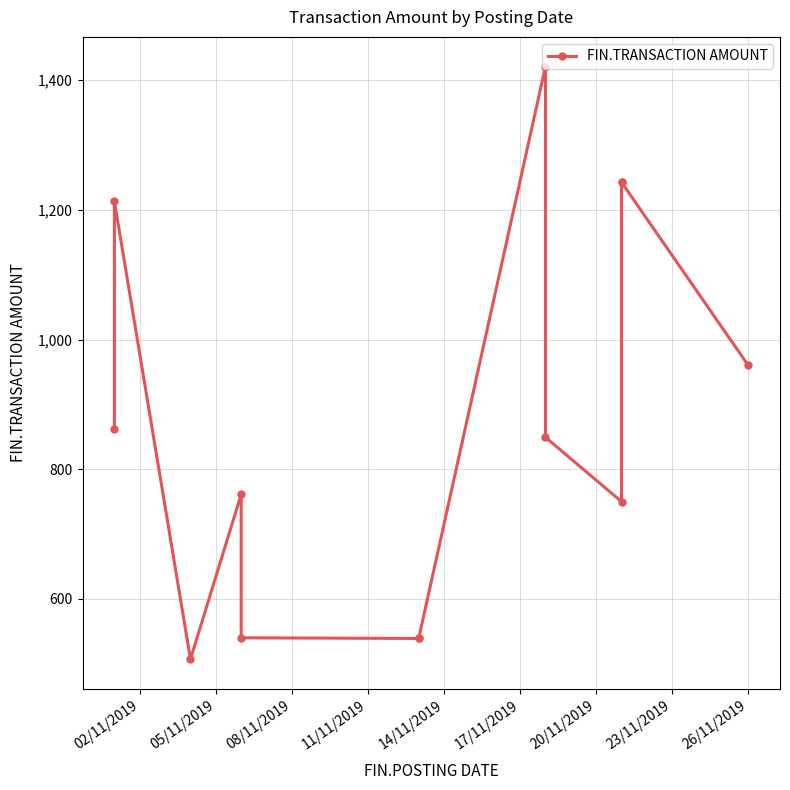

How many points are higher than both their immediate neighbors (excluding endpoints)?

3